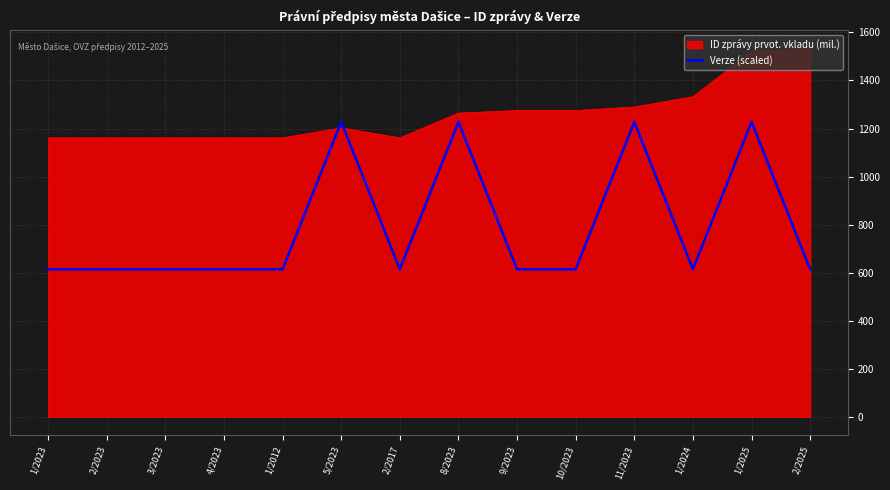

What position from the left is 11/2023?

11